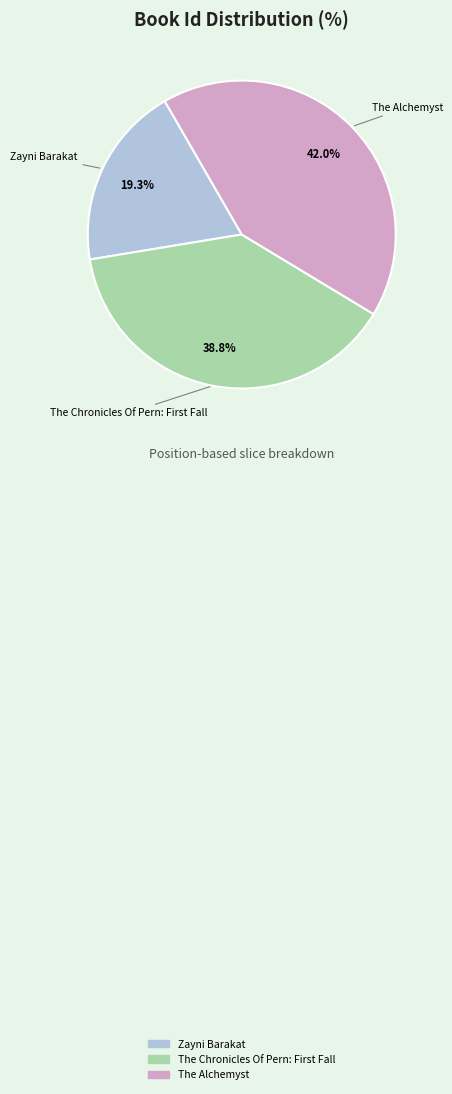

True or false: The Alchemyst accounts for 28% of the total.

False